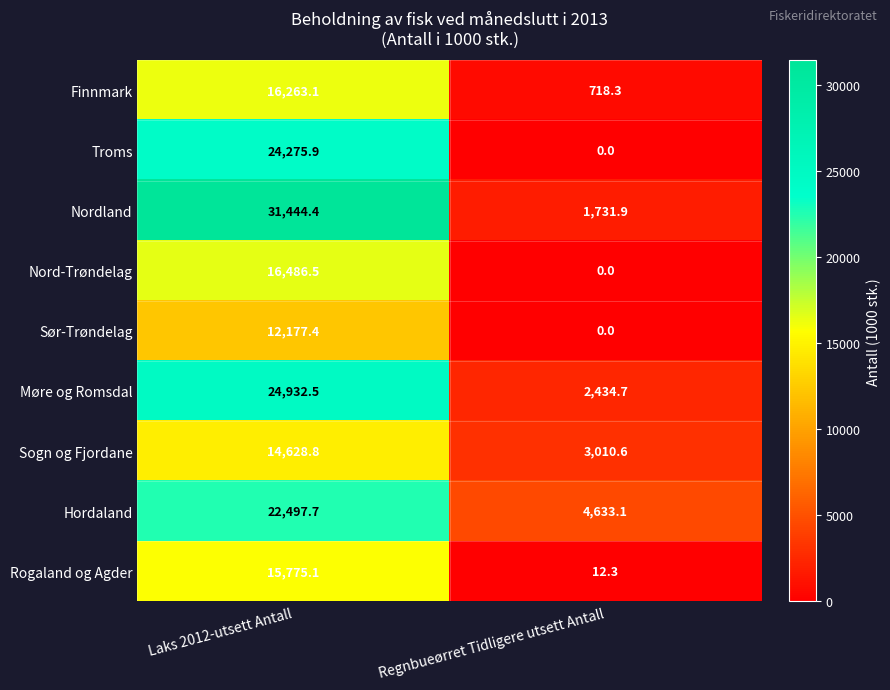

Rank the series at Laks 2012-utsett Antall from highest to lowest value.

Nordland, Møre og Romsdal, Troms, Hordaland, Nord-Trøndelag, Finnmark, Rogaland og Agder, Sogn og Fjordane, Sør-Trøndelag